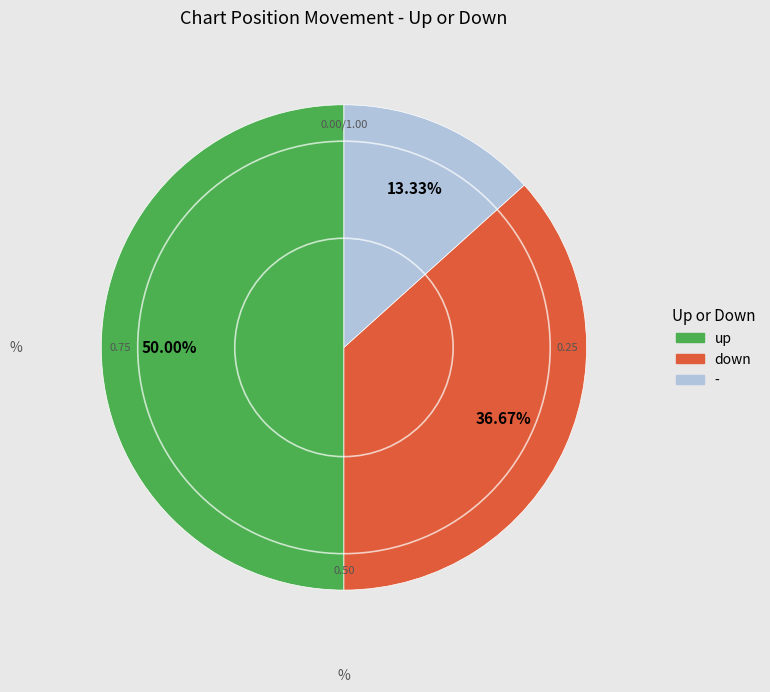

Does - account for over 50% of the chart?

No